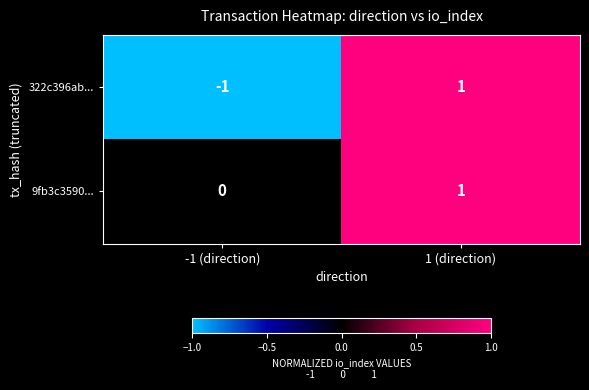

At which label is 9fb3c3590... closest to 0?

-1 (direction)